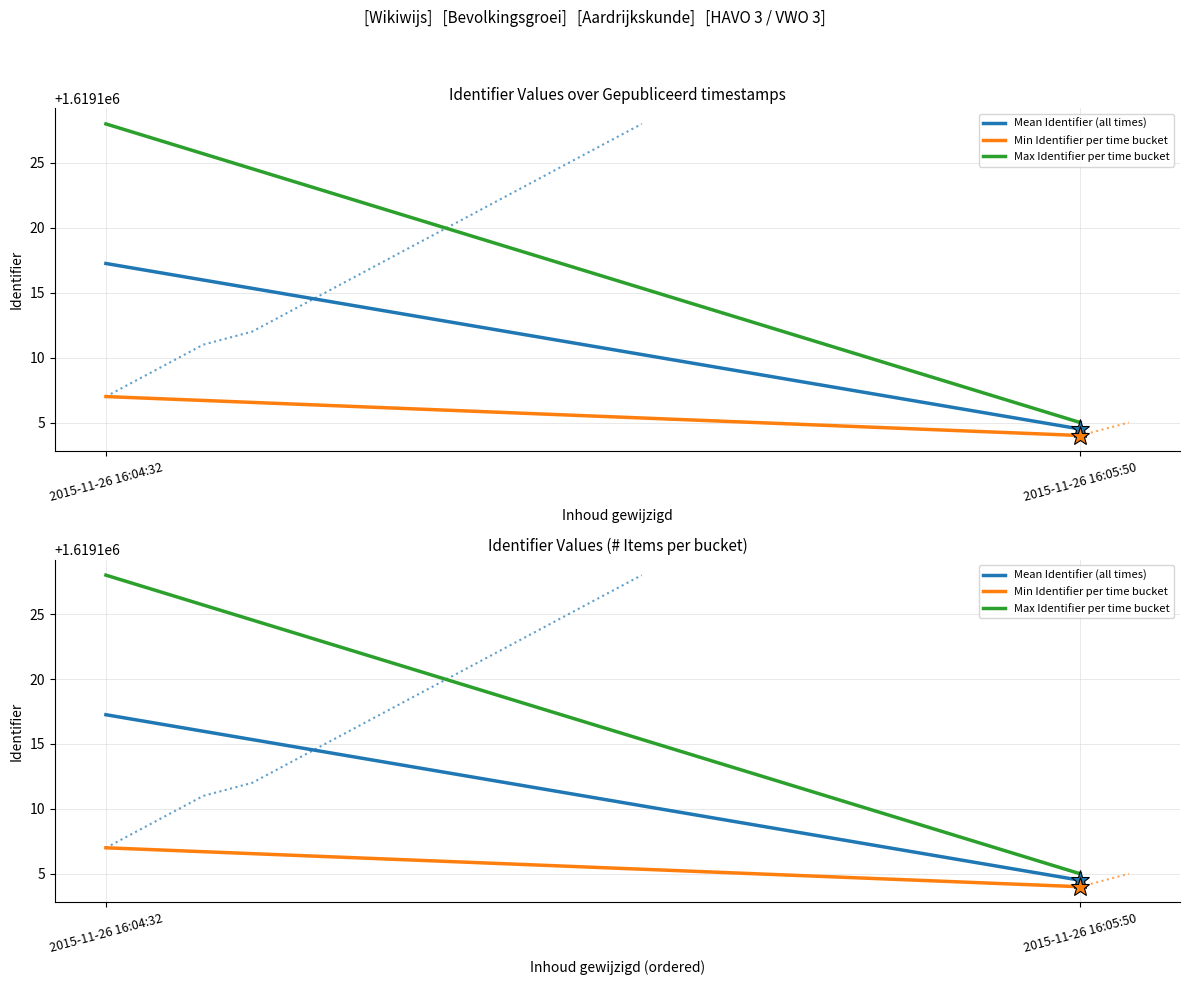

List the labels in order of Max Identifier per time bucket value, smallest first.

2015-11-26 16:05:50, 2015-11-26 16:04:32